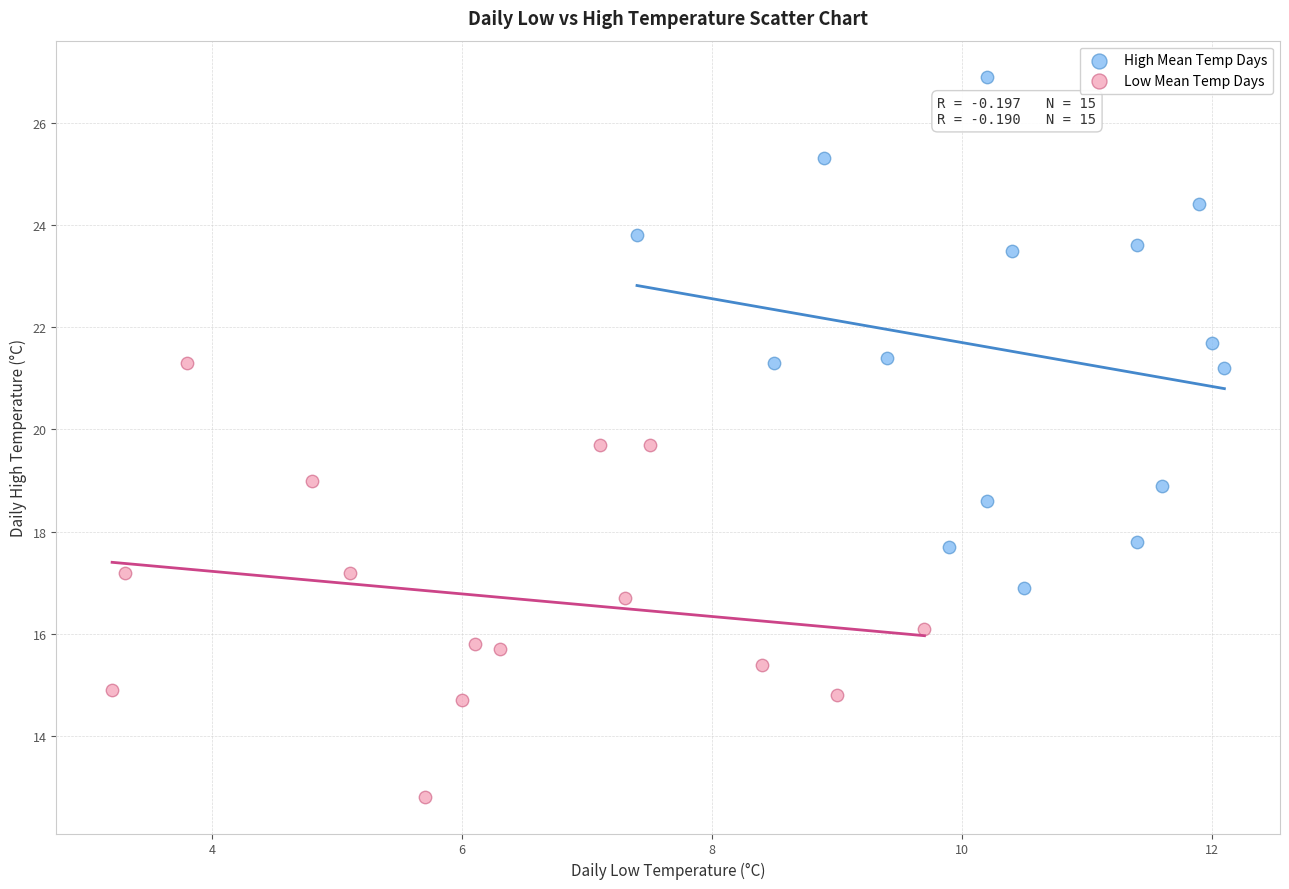

Which series reaches the maximum Y coordinate?

High Mean Temp Days